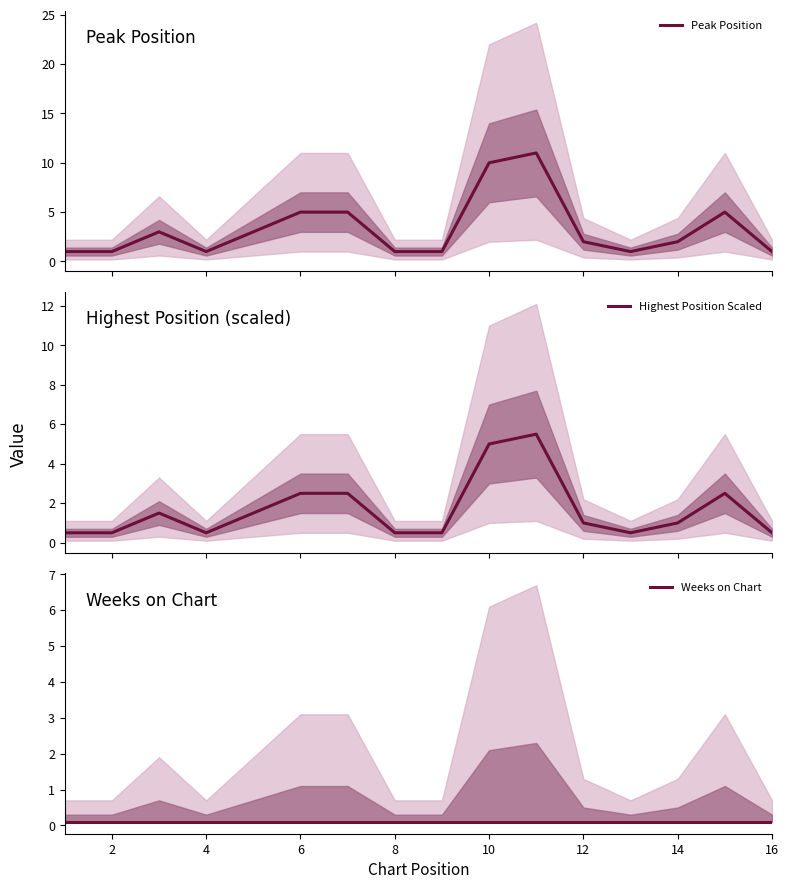

How many categories are shown in the chart?

16